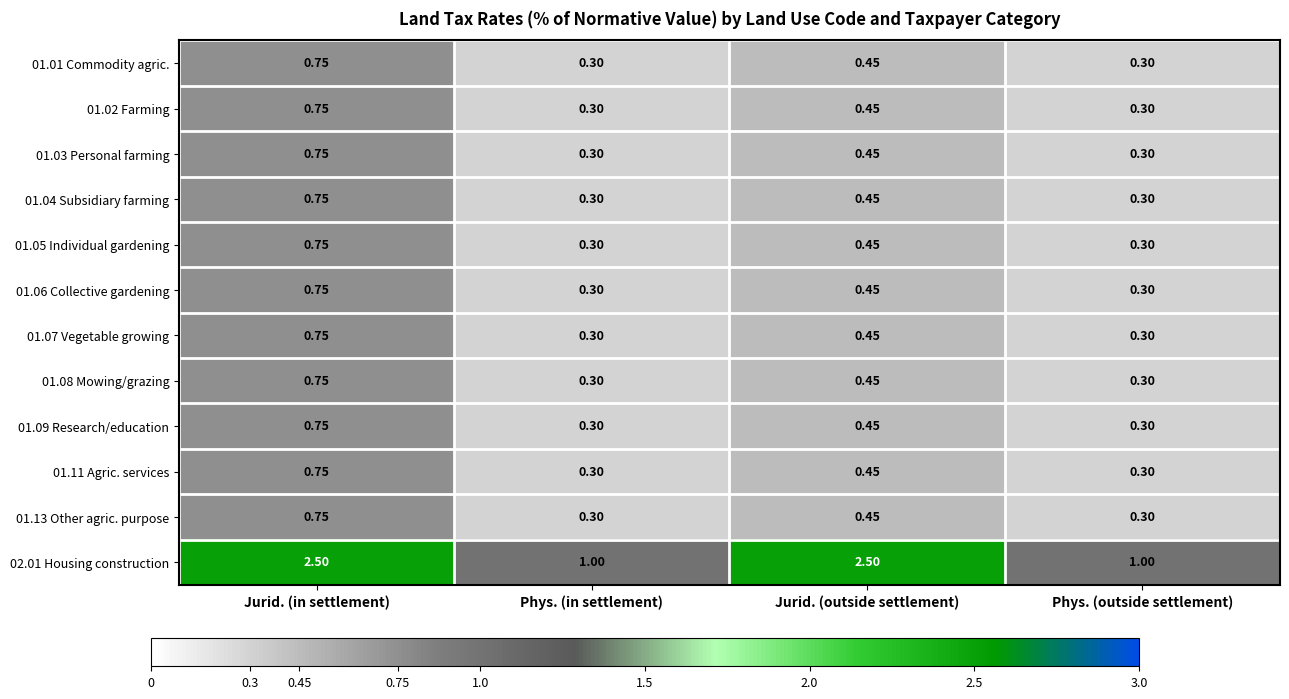

At which category is the sum across all series the highest?

Jurid. (in settlement)